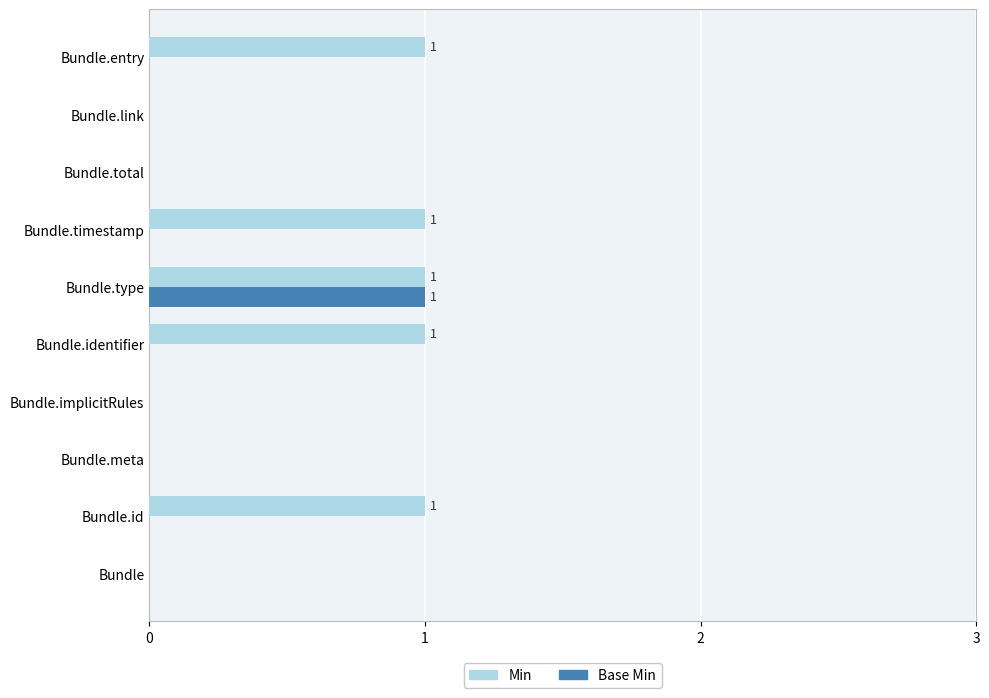

What is the highest value of the Base Min series?

1